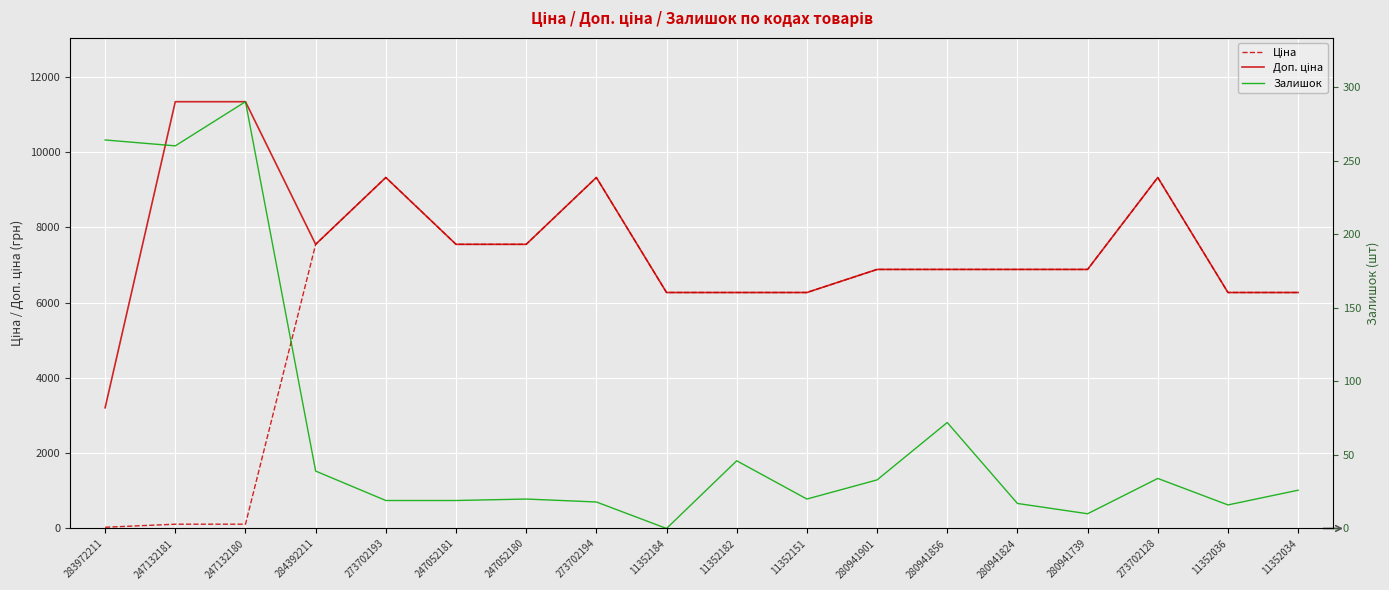

What is the sum of all Ціна values?

109712.0